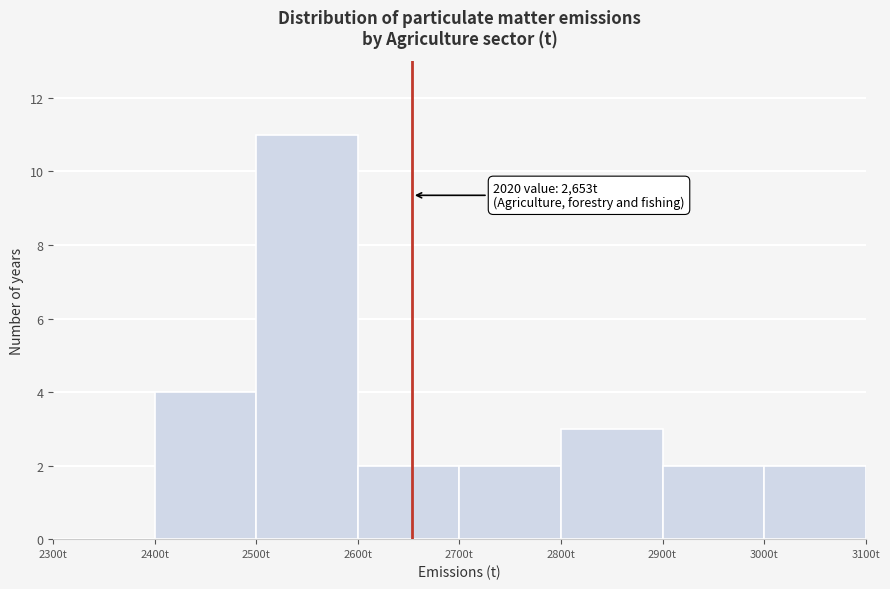

Over which range of the x-axis is the bar tallest?

2500 to 2600